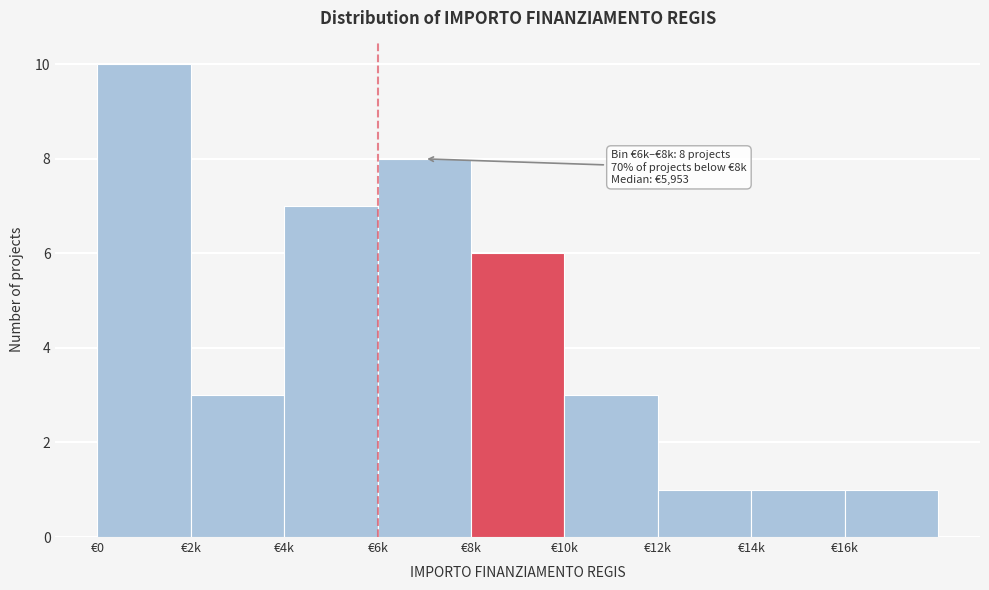

Reading left to right, what are all the values shown in this chart?

€0=10	€2k=3	€4k=7	€6k=8	€8k=6	€10k=3	€12k=1	€14k=1	€16k=1